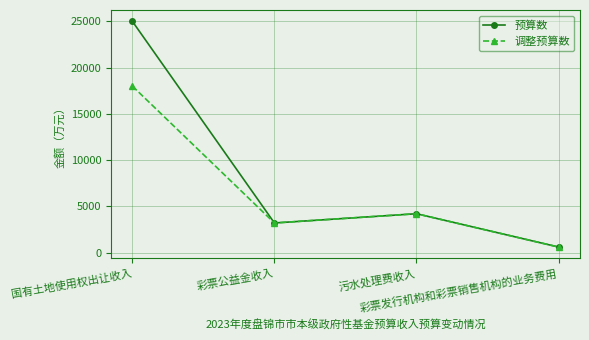

What is the minimum value for 调整预算数?

600